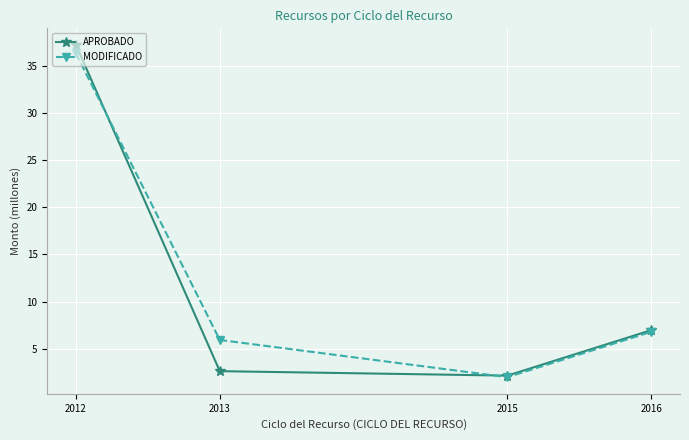

What is the total value across all series at 2012?

73.5